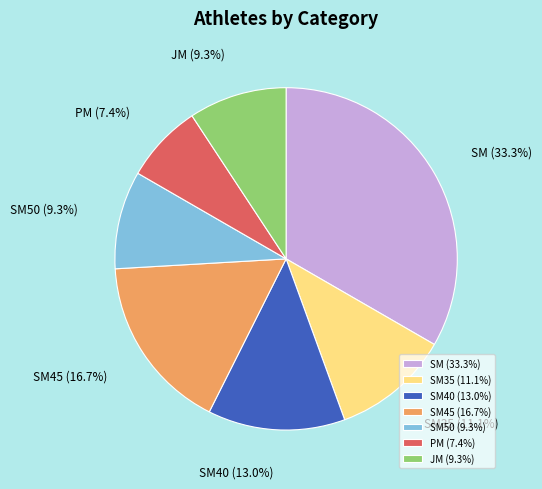

Does SM45 account for over 50% of the chart?

No